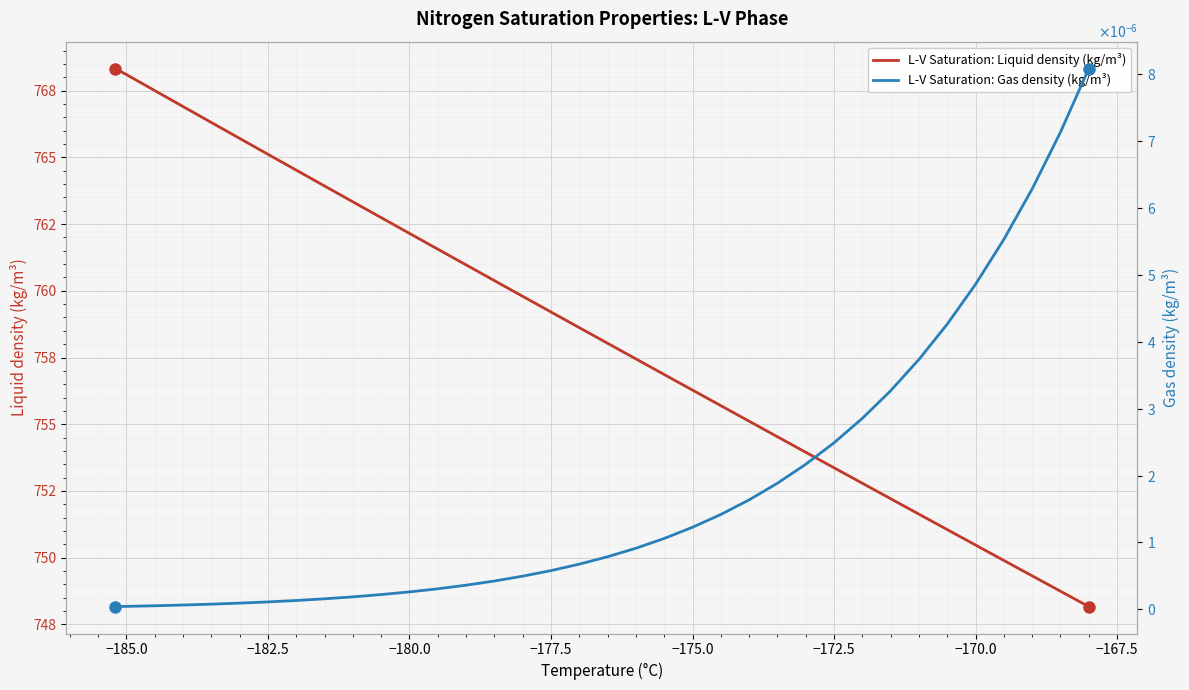

True or false: L-V Saturation: Gas density (kg/m³) and L-V Saturation: Liquid density (kg/m³) cross at least once.

False